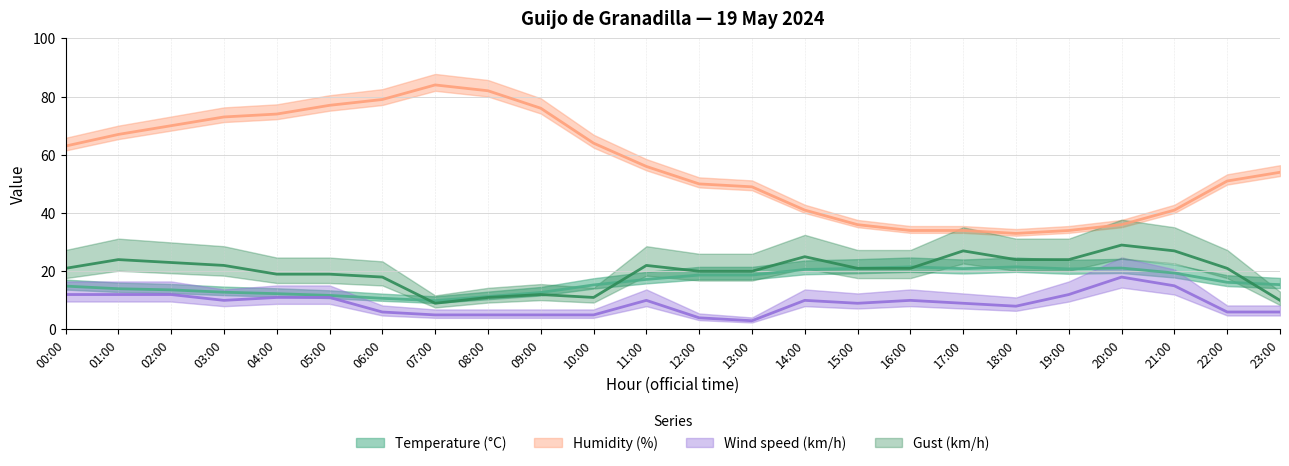

At which category is the sum across all series the highest?

05:00